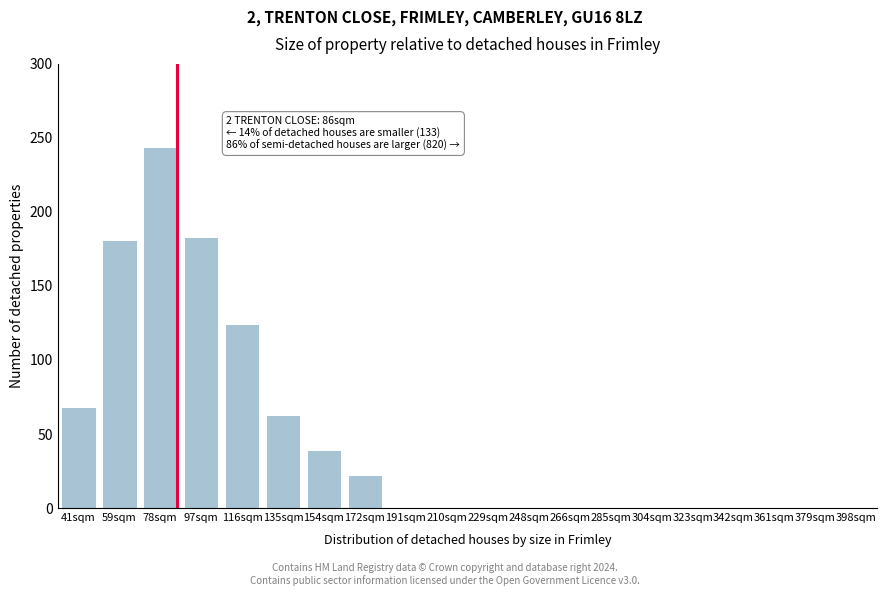

Reading left to right, list all the values displayed in this chart.

41sqm=68	59sqm=181	78sqm=244	97sqm=183	116sqm=124	135sqm=63	154sqm=39	172sqm=22	191sqm=0	210sqm=0	229sqm=0	248sqm=0	266sqm=0	285sqm=0	304sqm=0	323sqm=0	342sqm=0	361sqm=0	379sqm=0	398sqm=0